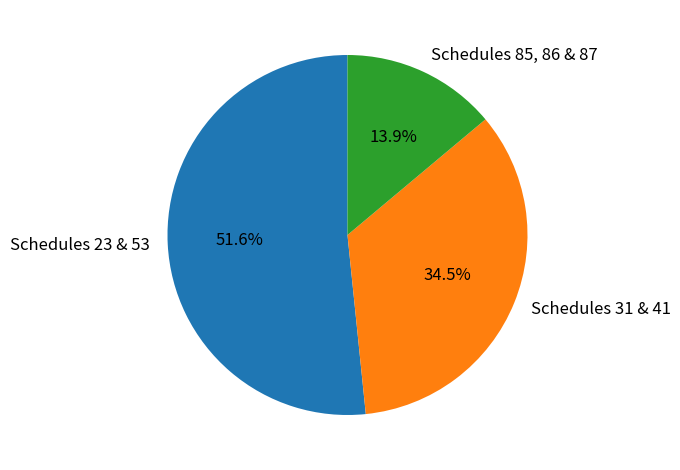

Rank the categories by value from highest to lowest.

Schedules 23 & 53, Schedules 31 & 41, Schedules 85, 86 & 87